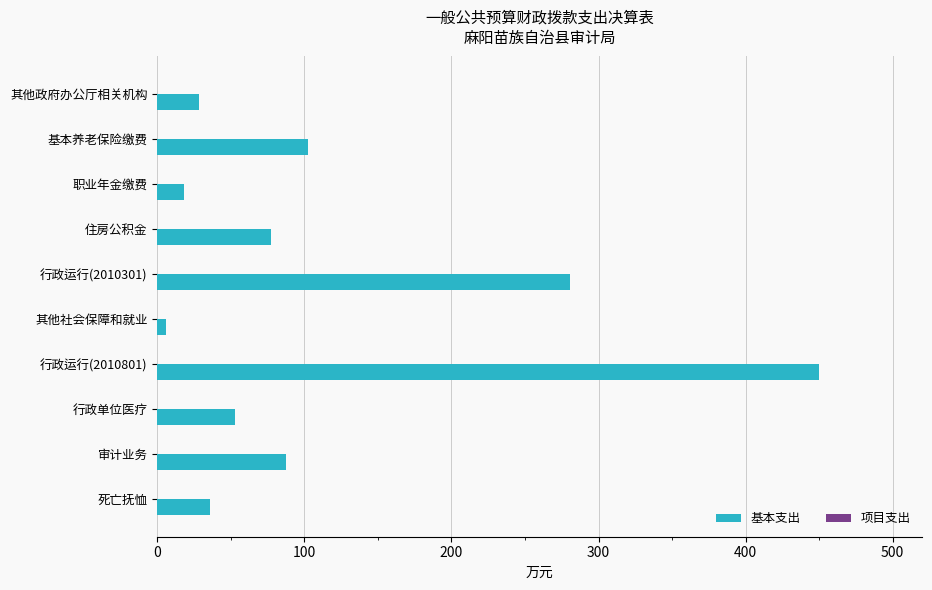

What is the sum of the values at 其他政府办公厅相关机构 and 住房公积金?

105.6